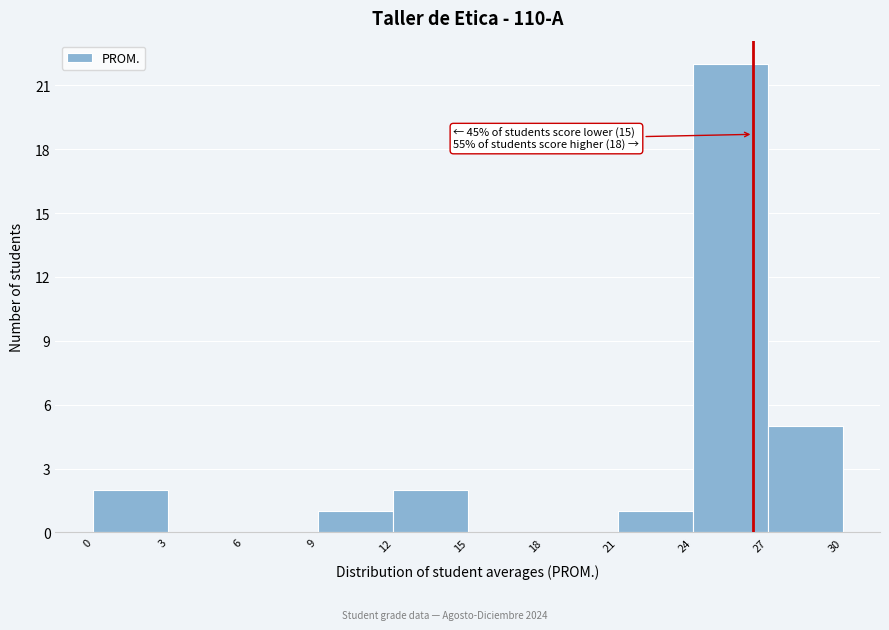

Over which range of the x-axis is the bar tallest?

24 to 27